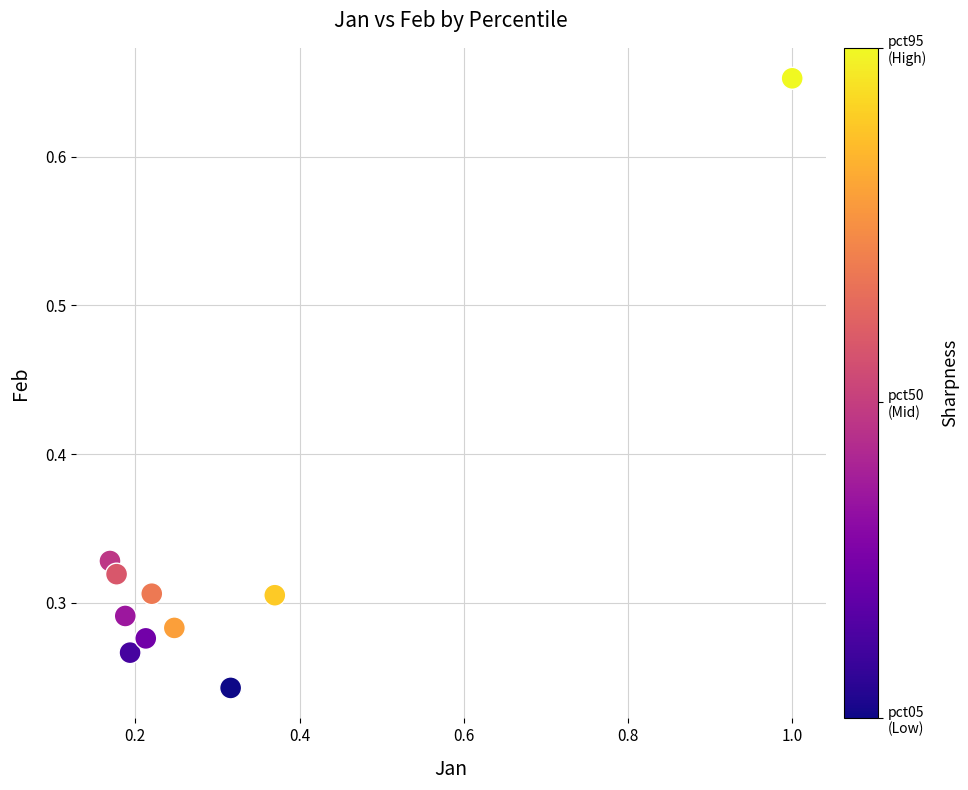

What is the range of X values (max minus min)?

0.8